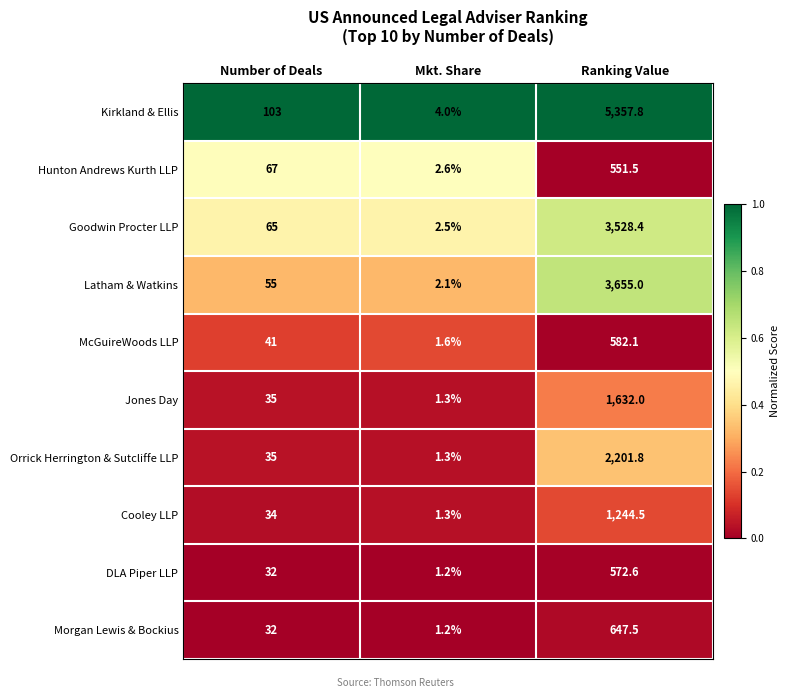

Which label corresponds to the smallest value in the chart?

Mkt. Share